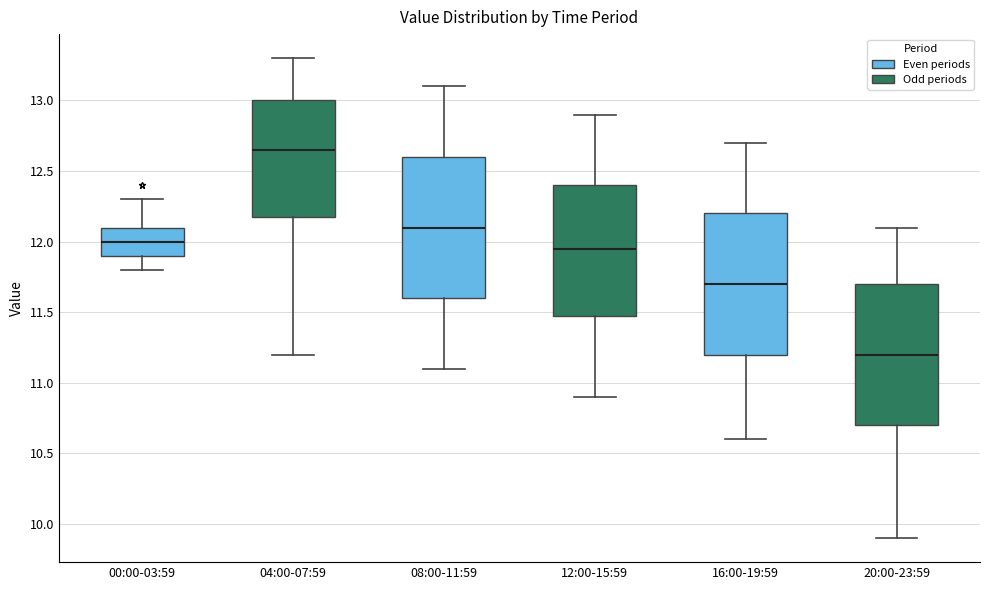

Reading left to right, transcribe this box plot: for each box, give where its median line is, the range the box spans, and where its two whiskers end, as read against the y-axis. The values are not printed on the chart, so give them approximately, as read against the axis.

00:00-03:59: median 12.00, box 11.90 to 12.10, whiskers 11.80 to 12.30
04:00-07:59: median 12.65, box 12.20 to 13.00, whiskers 11.20 to 13.30
08:00-11:59: median 12.10, box 11.60 to 12.60, whiskers 11.10 to 13.10
12:00-15:59: median 11.95, box 11.50 to 12.40, whiskers 10.90 to 12.90
16:00-19:59: median 11.70, box 11.20 to 12.20, whiskers 10.60 to 12.70
20:00-23:59: median 11.20, box 10.70 to 11.70, whiskers 9.90 to 12.10